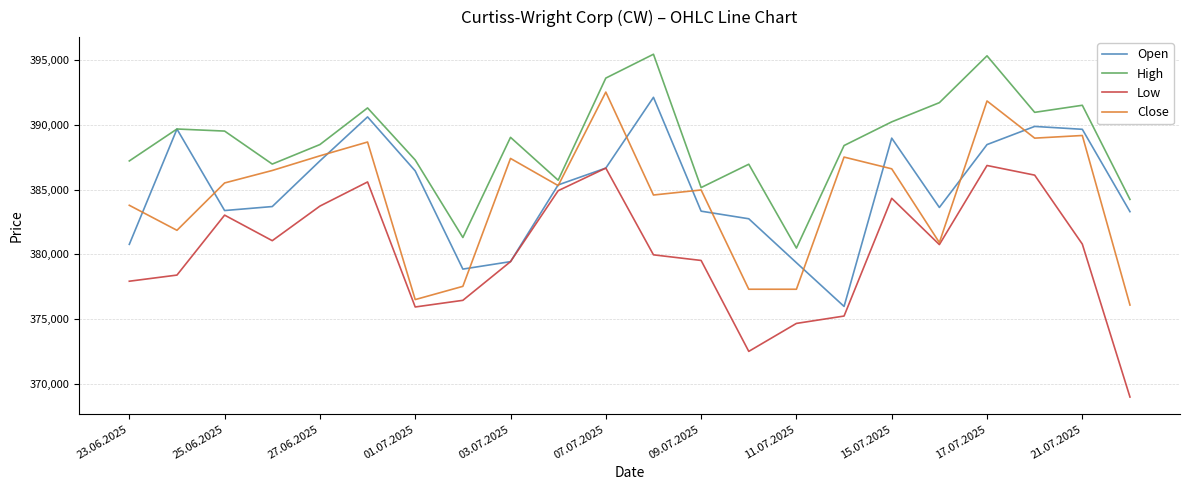

List the series in order of their peak value, highest first.

High, Close, Open, Low